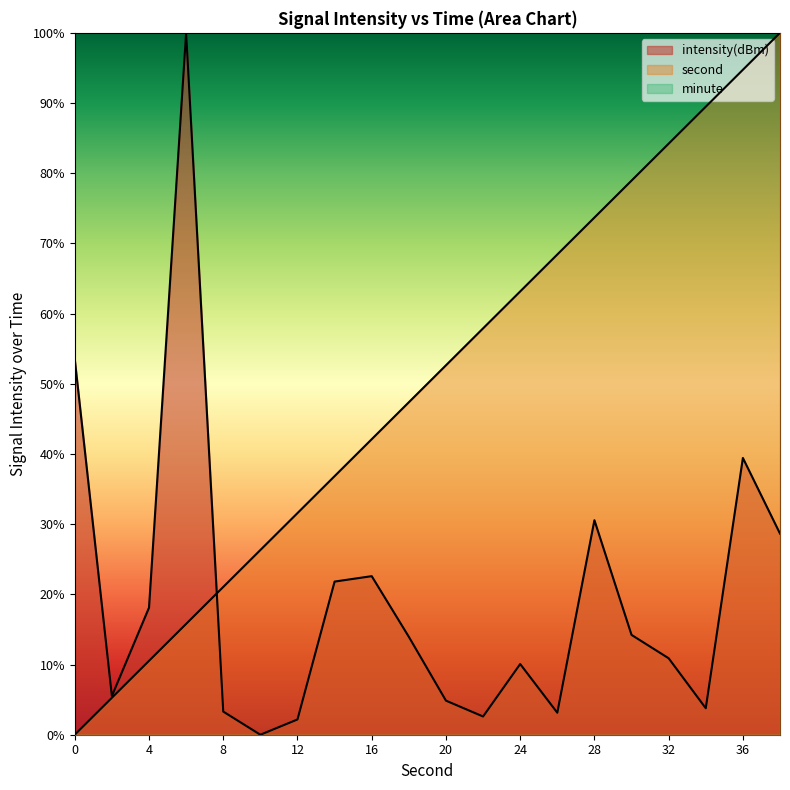

At which label does intensity reach its minimum?

10